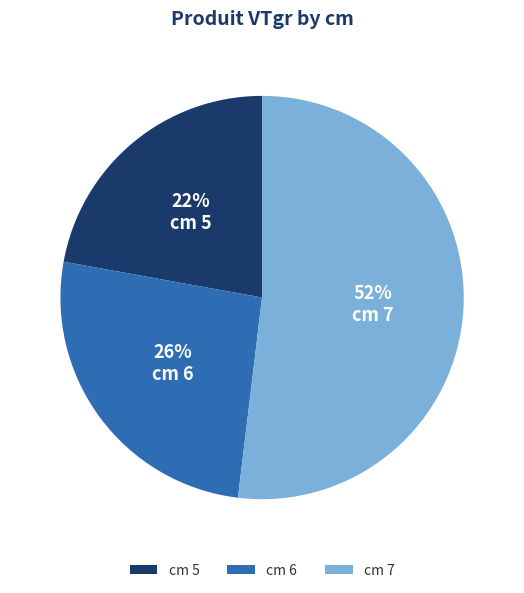

To the nearest percent, what percentage of the pie is cm 7?

52%